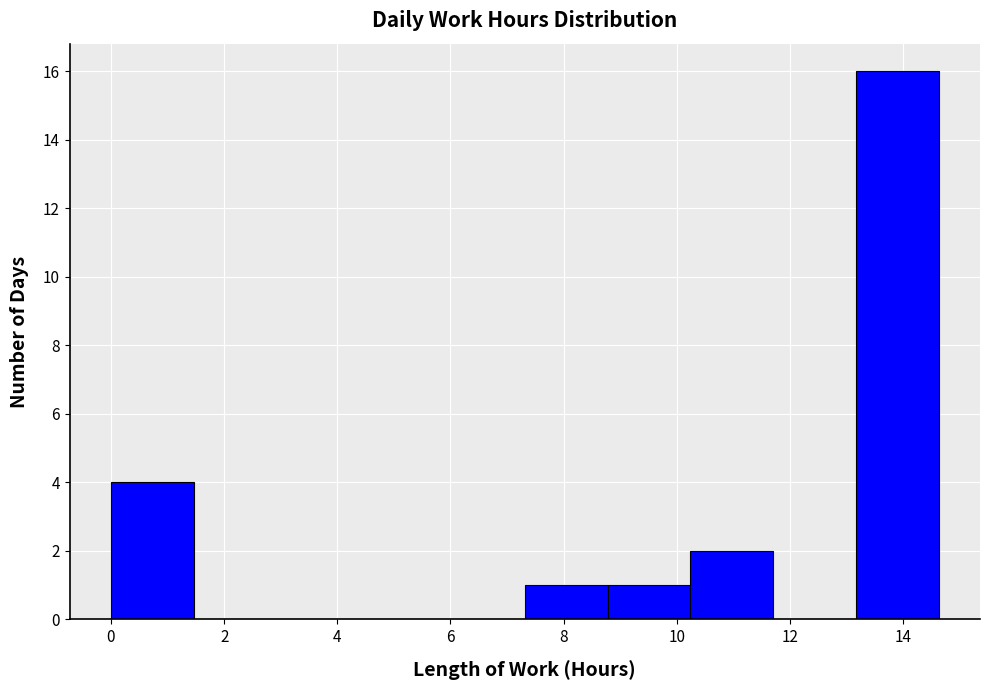

Reading left to right, transcribe this chart: for each bar, give the range it covers on the x-axis and its height. Neither the bar edges nor the heights are printed on the chart, so give them approximately, as read against the axes.

0.0 to 1.4: 4
1.4 to 3.0: 0
3.0 to 4.4: 0
4.4 to 5.8: 0
5.8 to 7.4: 0
7.4 to 8.8: 1
8.8 to 10.2: 1
10.2 to 11.8: 2
11.8 to 13.2: 0
13.2 to 14.6: 16